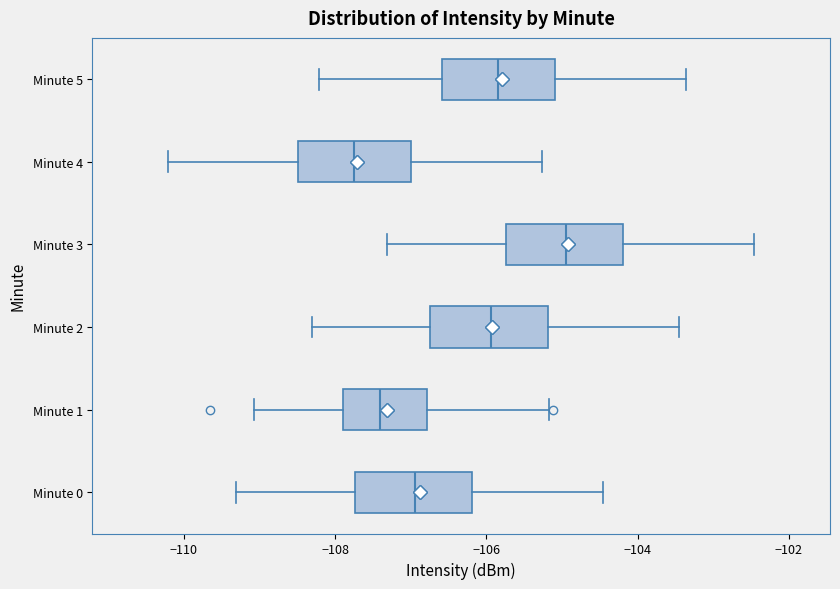

Which box has the furthest to the left median line?

Minute 4